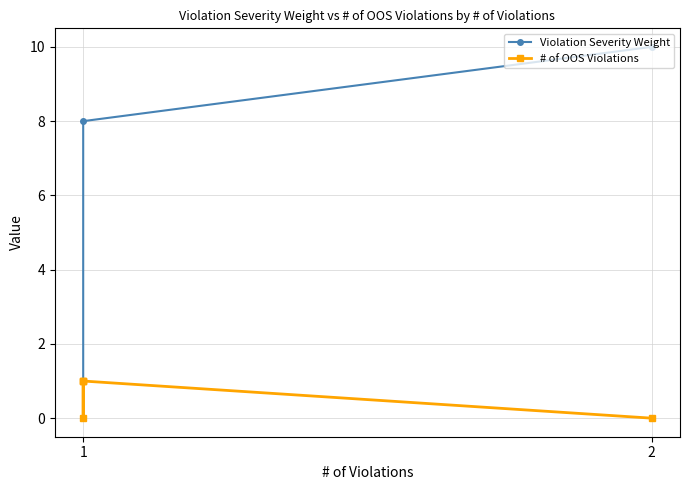

How many data points in Violation Severity Weight are above 1?

2